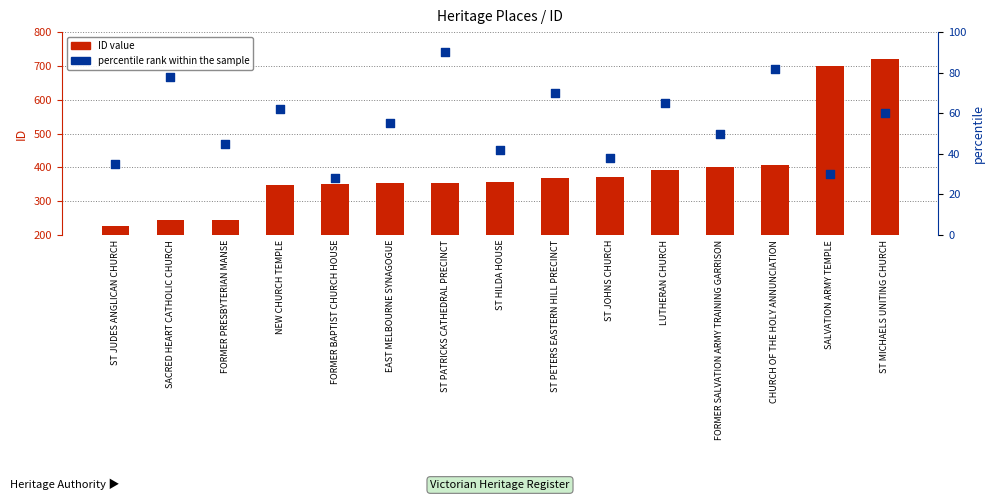

What are all the series names shown in the legend?

ID value, percentile rank within the sample